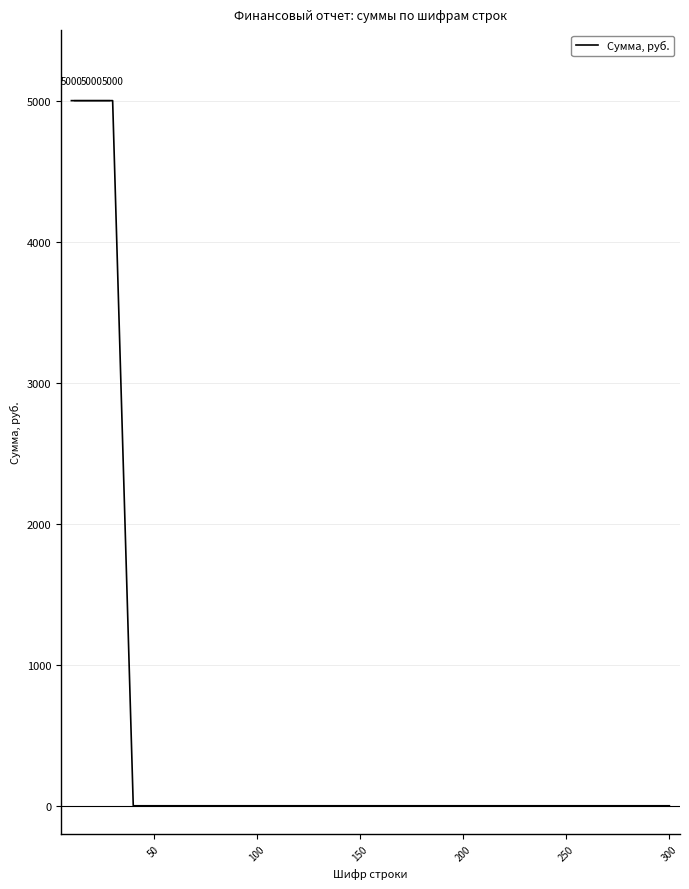

What is the greatest value displayed?

5000